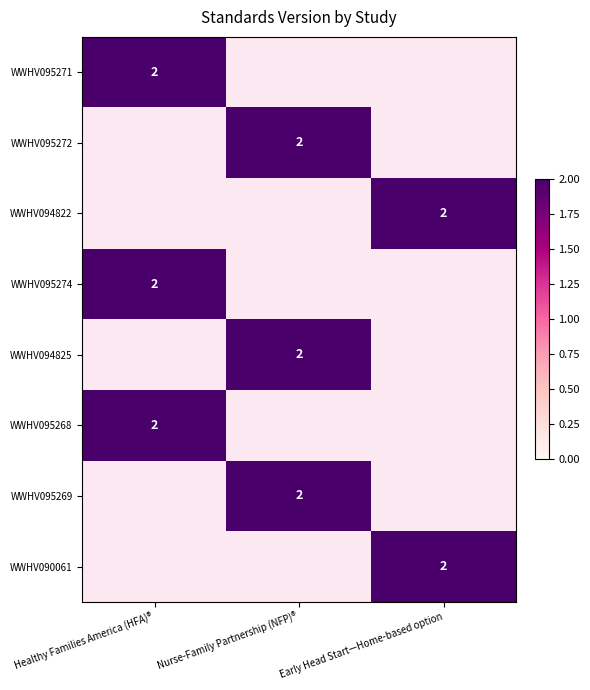

What is the difference between the maximum and second lowest values in the WWHV094825 series?

2